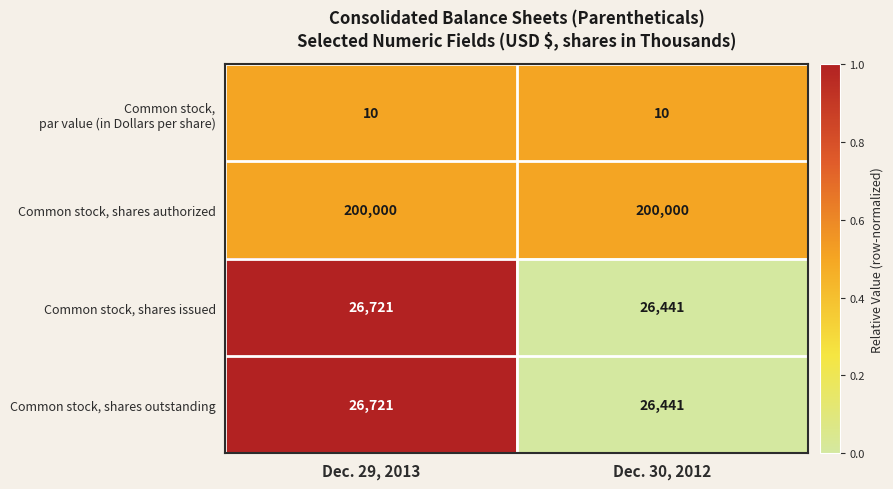

What is the spread (max minus min) of values at Dec. 29, 2013?

199990